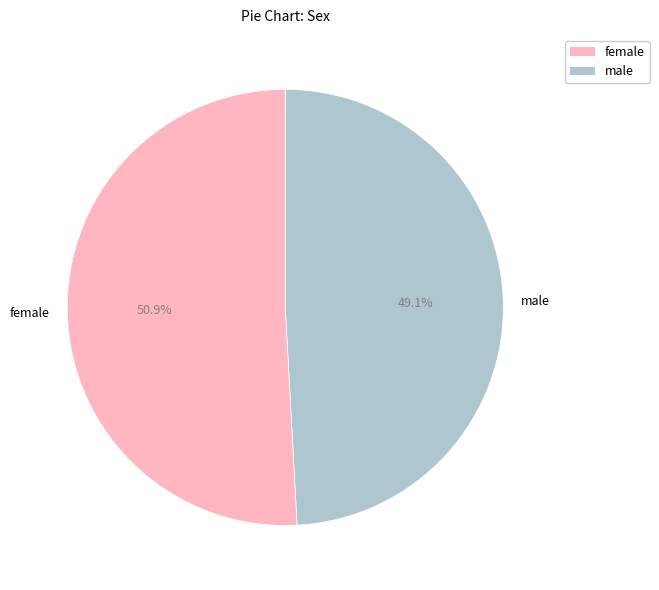

What percentage do female and male together represent?

100.0%